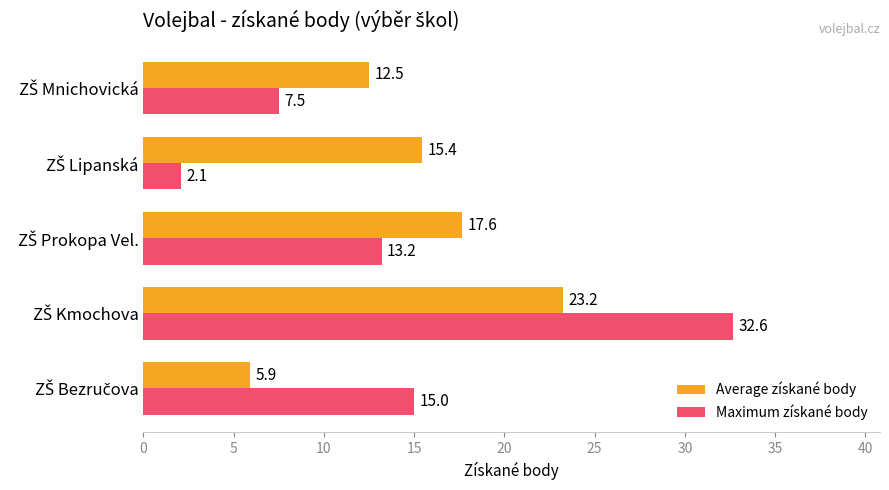

Rank the series by their maximum value, from lowest to highest.

Average získané body, Maximum získané body